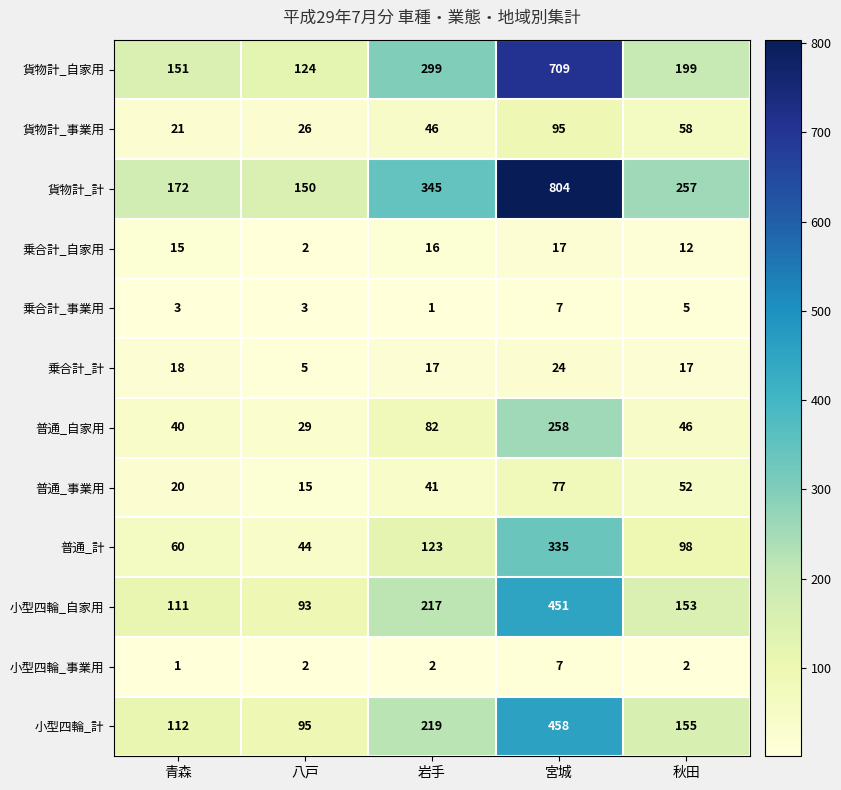

Rank the series at 岩手 from highest to lowest value.

貨物計_計, 貨物計_自家用, 小型四輪_計, 小型四輪_自家用, 普通_計, 普通_自家用, 貨物計_事業用, 普通_事業用, 乗合計_計, 乗合計_自家用, 小型四輪_事業用, 乗合計_事業用